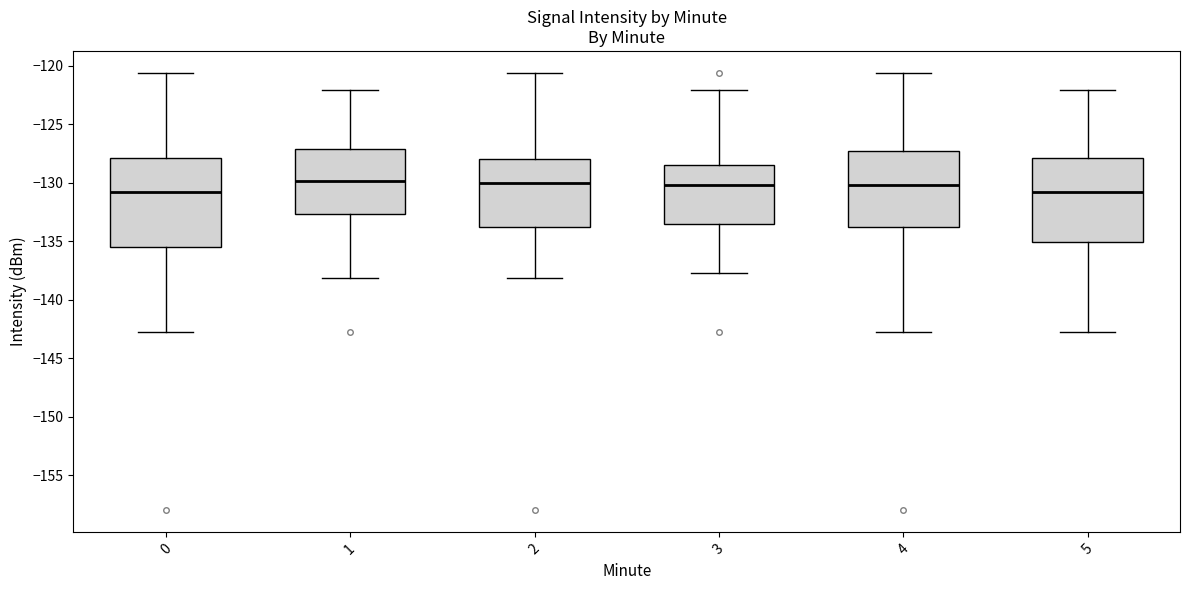

Where is the upper edge of the box at x = 4 on the y-axis? The values are not printed on the chart, so give them approximately, as read against the axis.

-127.5